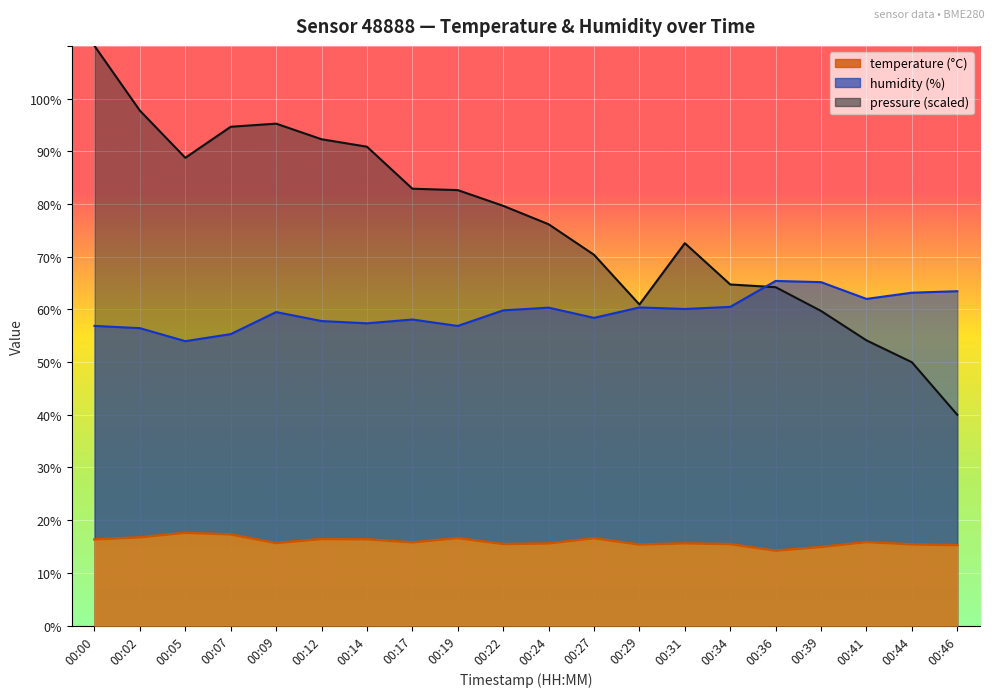

Which series has the largest range (max minus min)?

pressure_norm